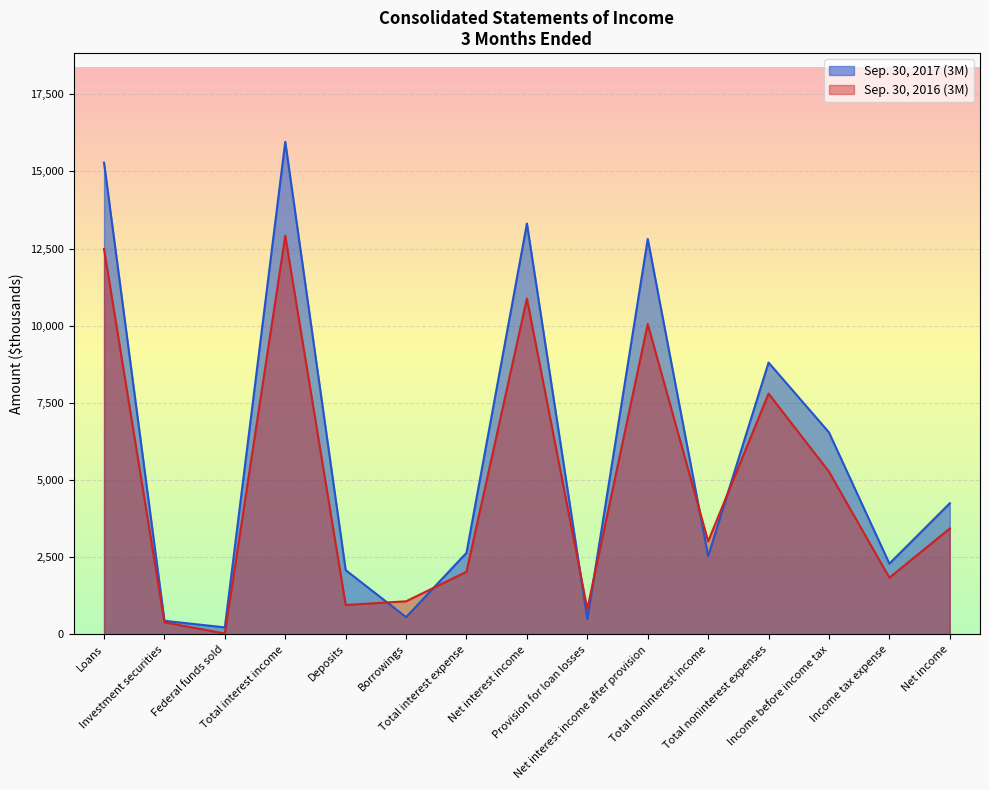

Reading left to right, what are all the values shown in this chart?

Sep. 30, 2017 (3M): Loans=15282	Investment securities=443	Federal funds sold=230	Total interest income=15955	Deposits=2084	Borrowings=562	Total interest expense=2646	Net interest income=13309	Provision for loan losses=500	Net interest income after provision=12809	Total noninterest income=2542	Total noninterest expenses=8806	Income before income tax=6545	Income tax expense=2295	Net income=4250
Sep. 30, 2016 (3M): Loans=12486	Investment securities=395	Federal funds sold=31	Total interest income=12912	Deposits=957	Borrowings=1075	Total interest expense=2032	Net interest income=10880	Provision for loan losses=825	Net interest income after provision=10055	Total noninterest income=3017	Total noninterest expenses=7800	Income before income tax=5272	Income tax expense=1839	Net income=3433